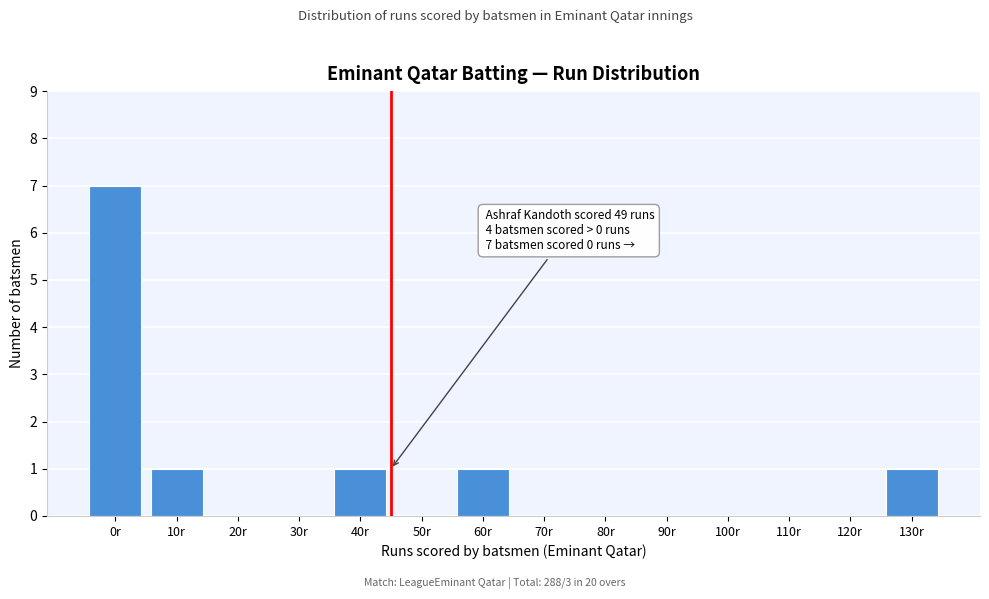

Reading left to right, list all the values displayed in this chart.

0r=7	10r=1	20r=0	30r=0	40r=1	50r=0	60r=1	70r=0	80r=0	90r=0	100r=0	110r=0	120r=0	130r=1